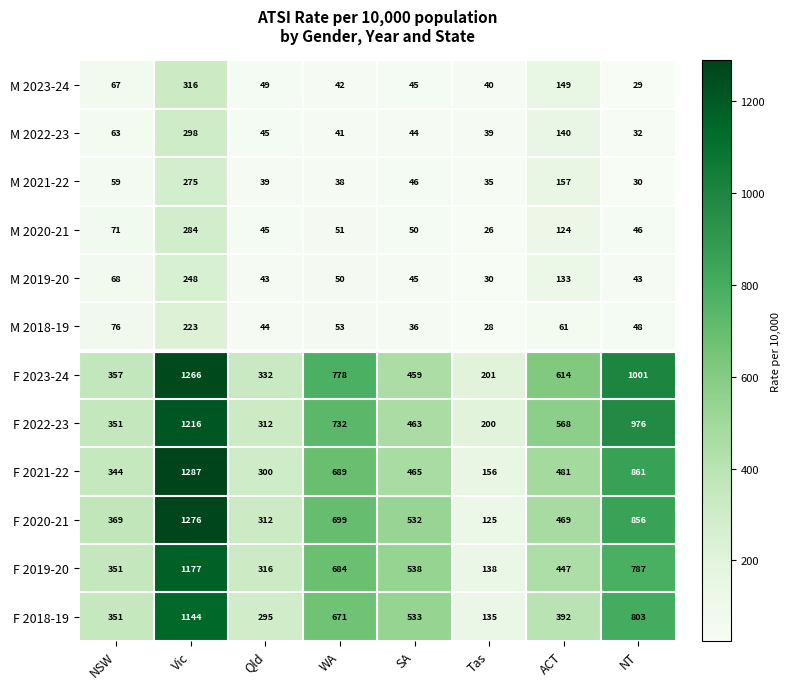

Is the value of F 2023-24 at WA greater than the value of M 2021-22 at Tas?

Yes